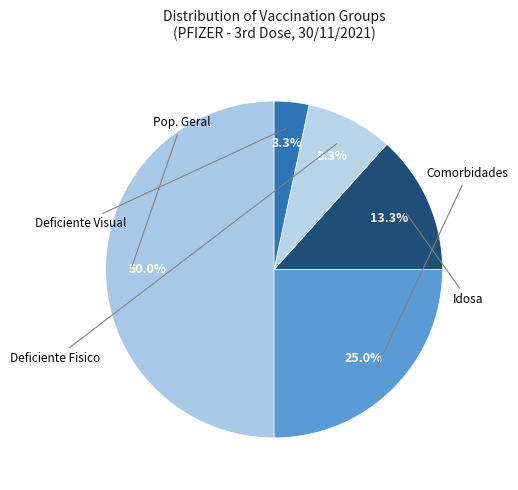

How many segments does this pie chart have?

5